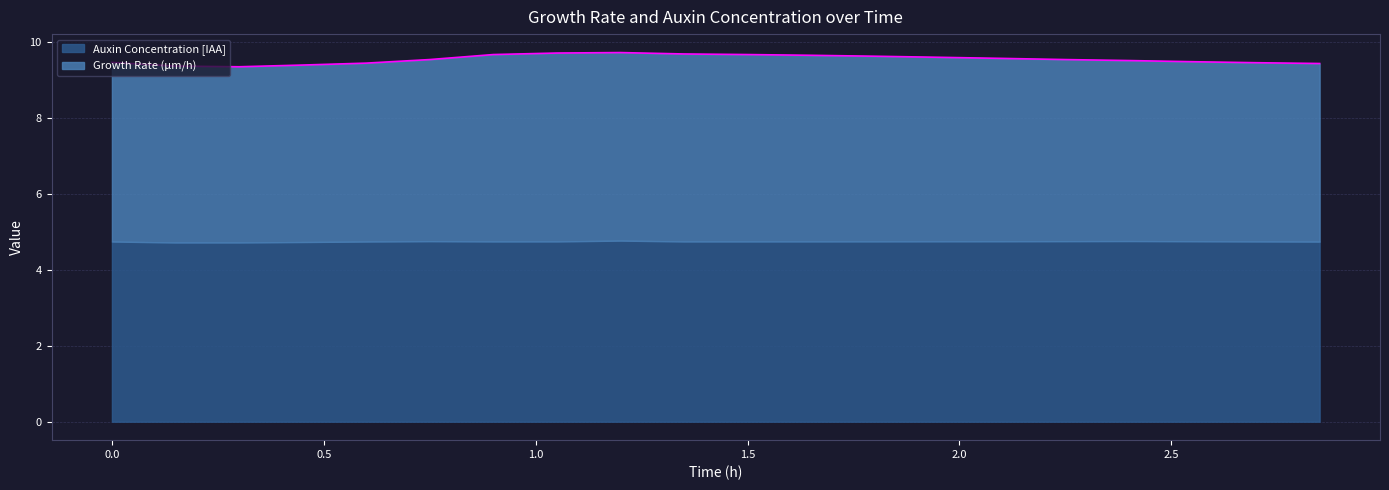

What is the sum of all values?

191.0